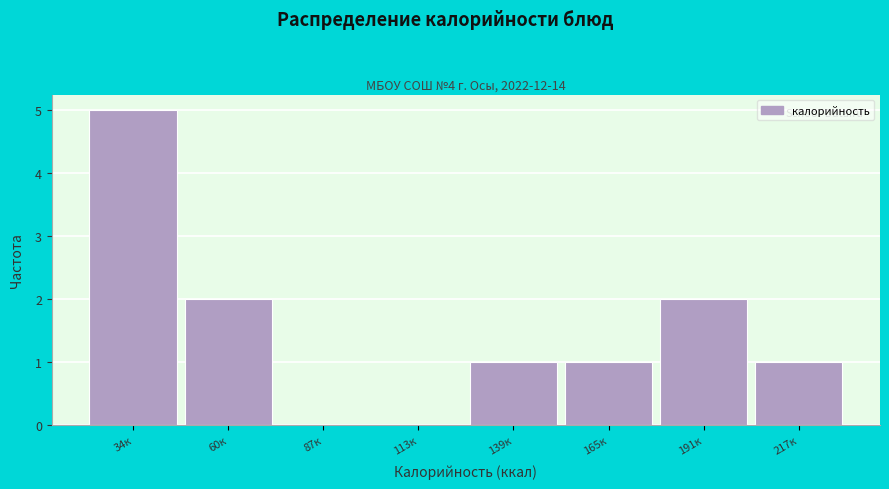

Reading left to right, list all the values displayed in this chart.

34к=5	60к=2	87к=0	113к=0	139к=1	165к=1	191к=2	217к=1